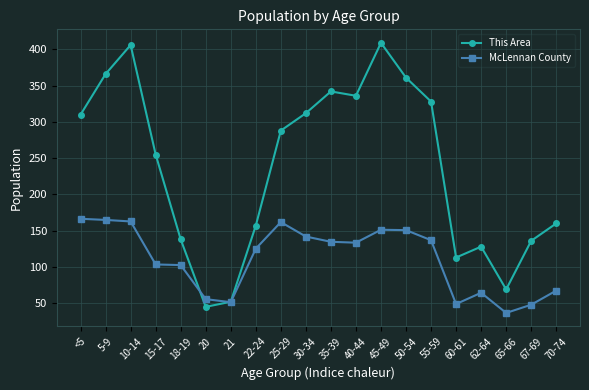

Which series has the largest total across all categories?

This Area